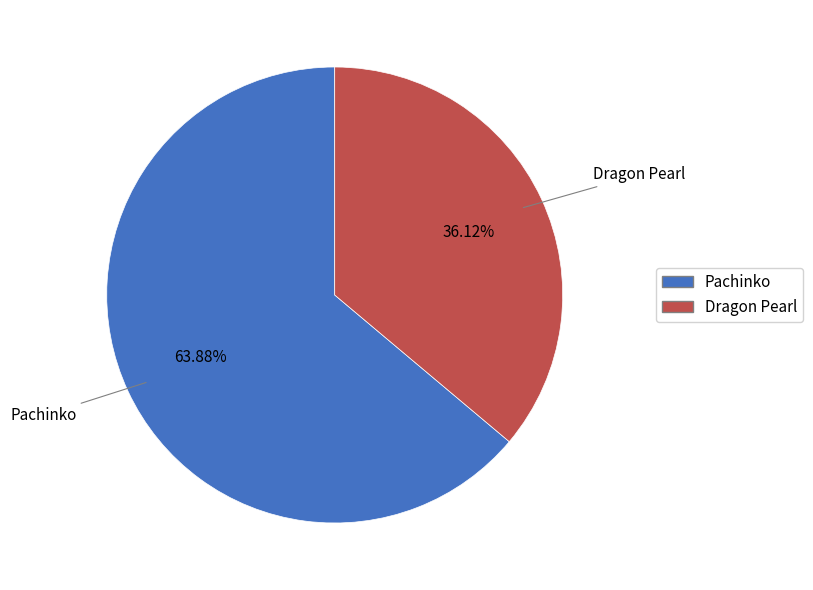

How many segments does this pie chart have?

2